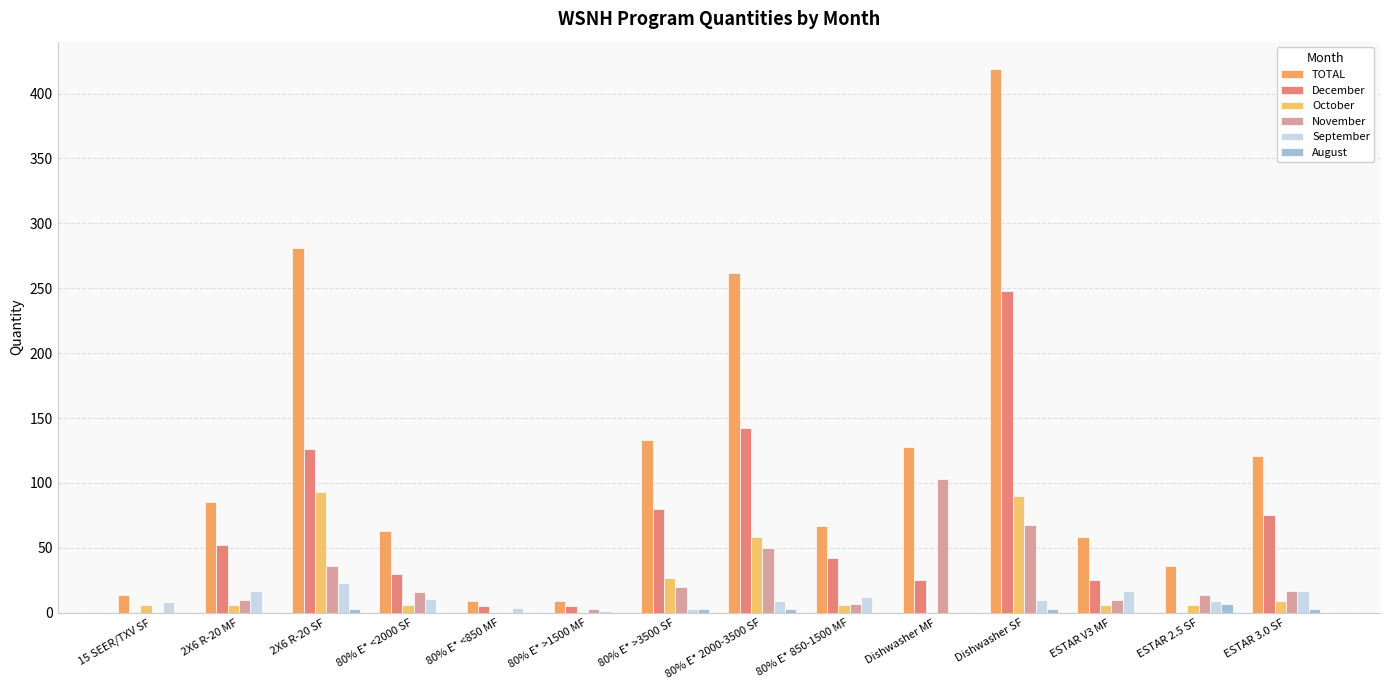

What are all the series names shown in the legend?

TOTAL, December, October, November, September, August